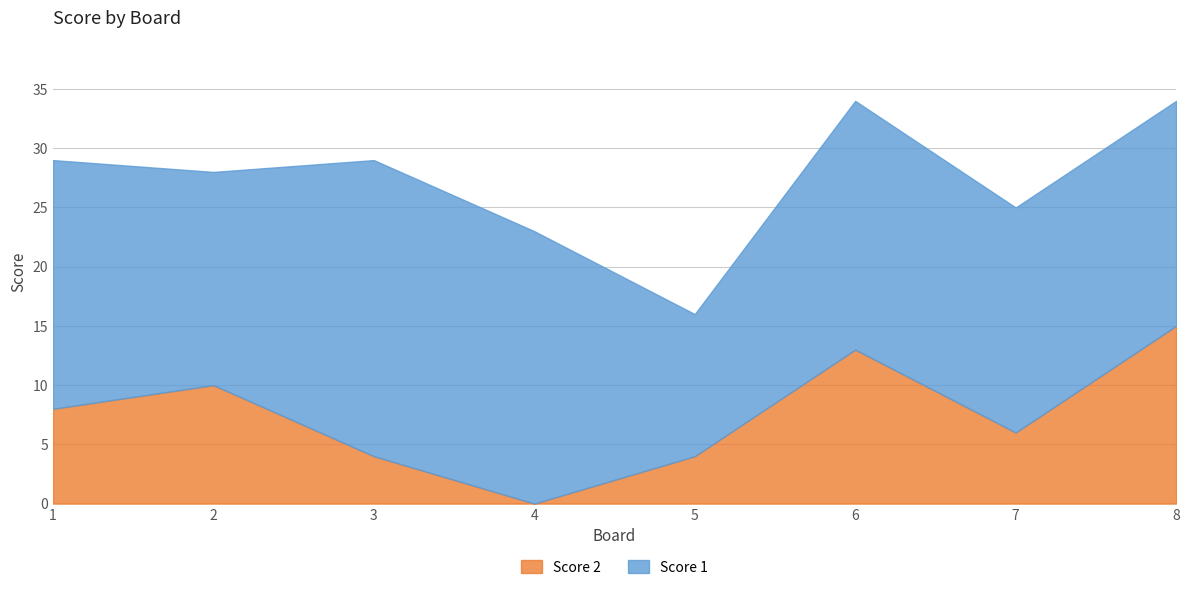

Is it true that Score 2 equals 2 at 1?

False